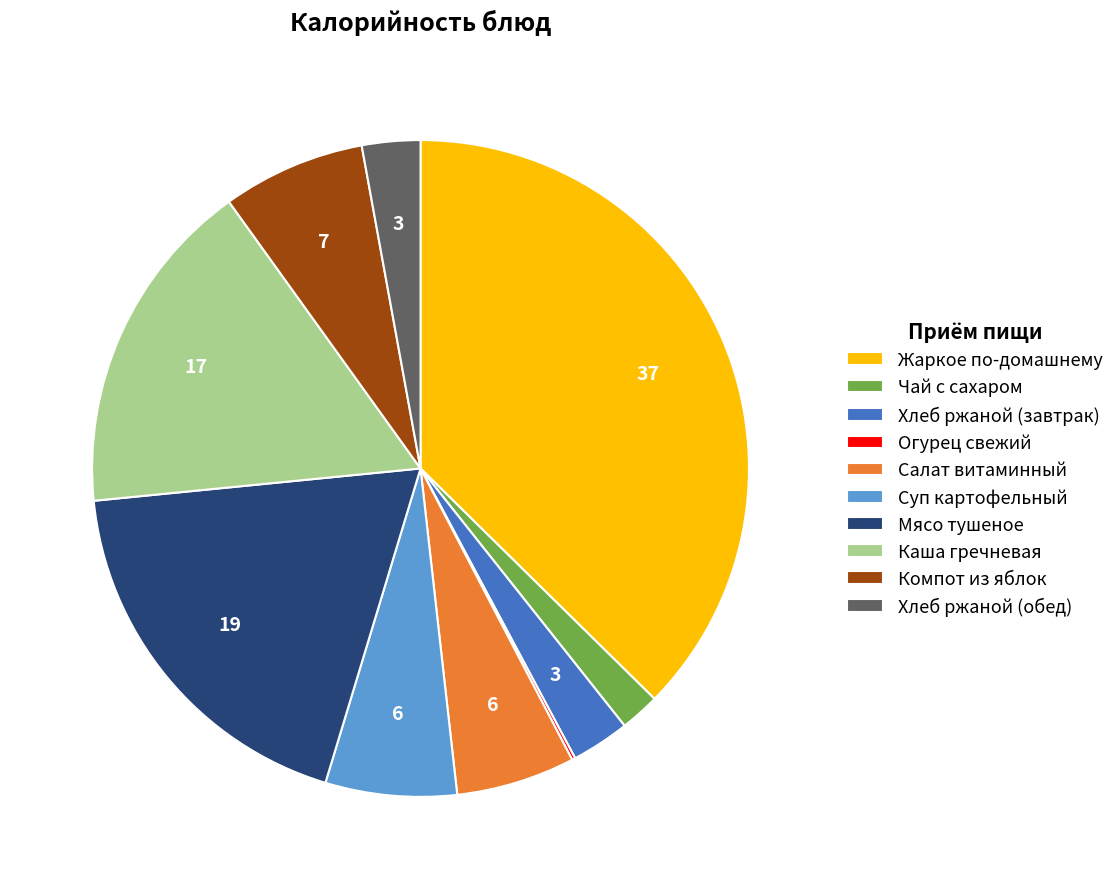

Is there a majority slice in this chart?

No